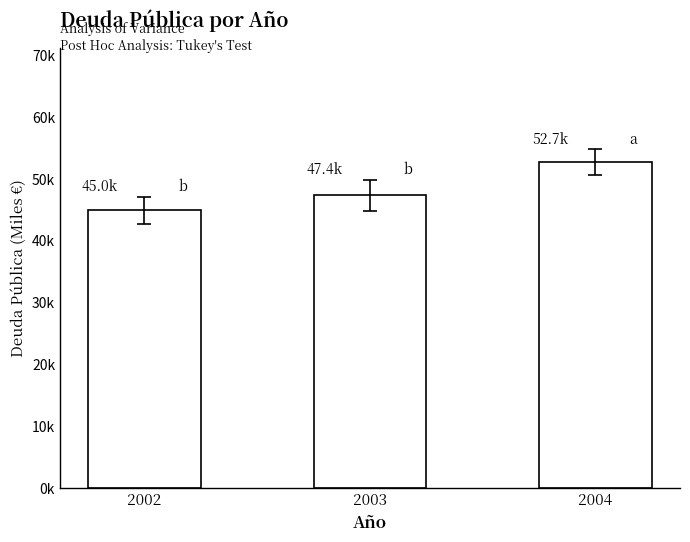

Which has a higher value, 2002 or 2004?

2004